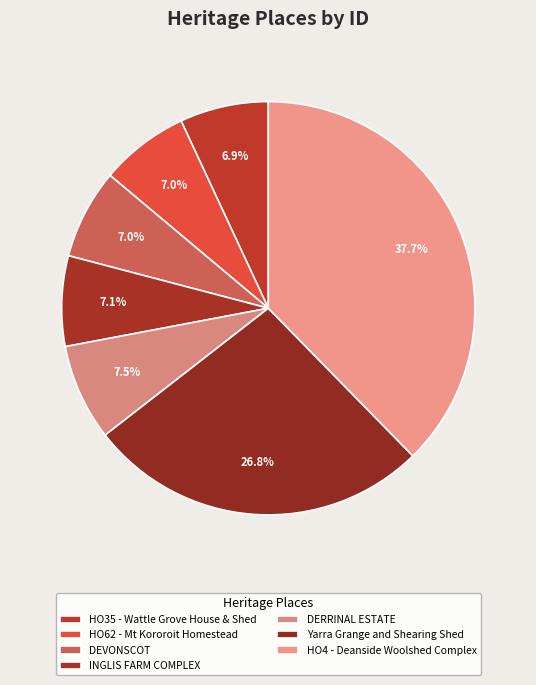

How many slices are in this pie chart?

7